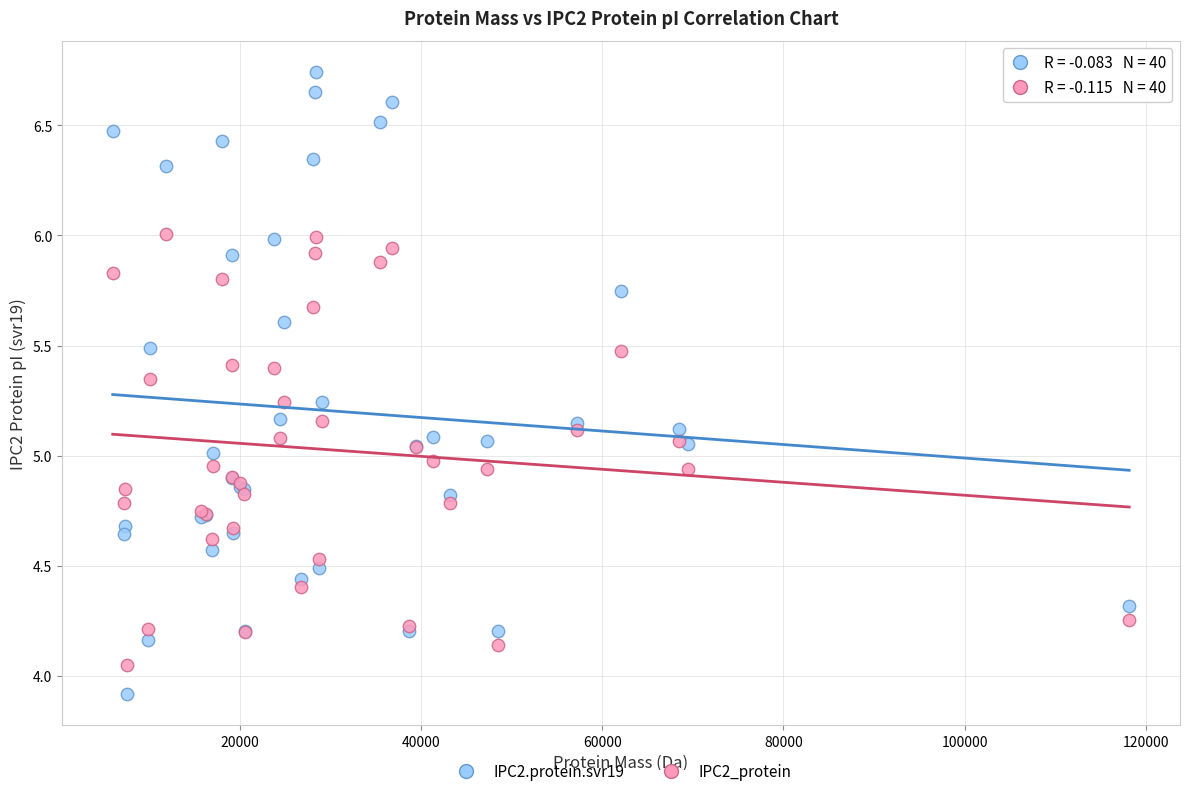

Which series contains the lowest Y value?

IPC2.protein.svr19